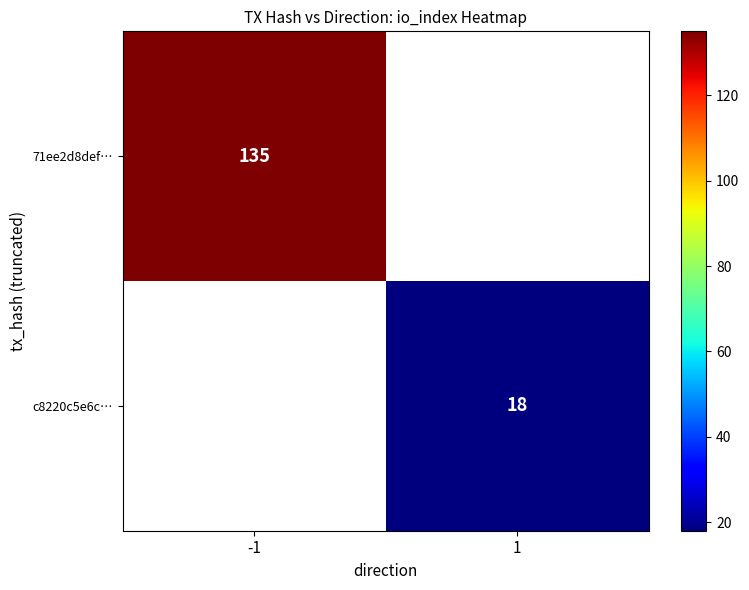

True or false: c8220c5e6c… has a value of 8 at 1.

False